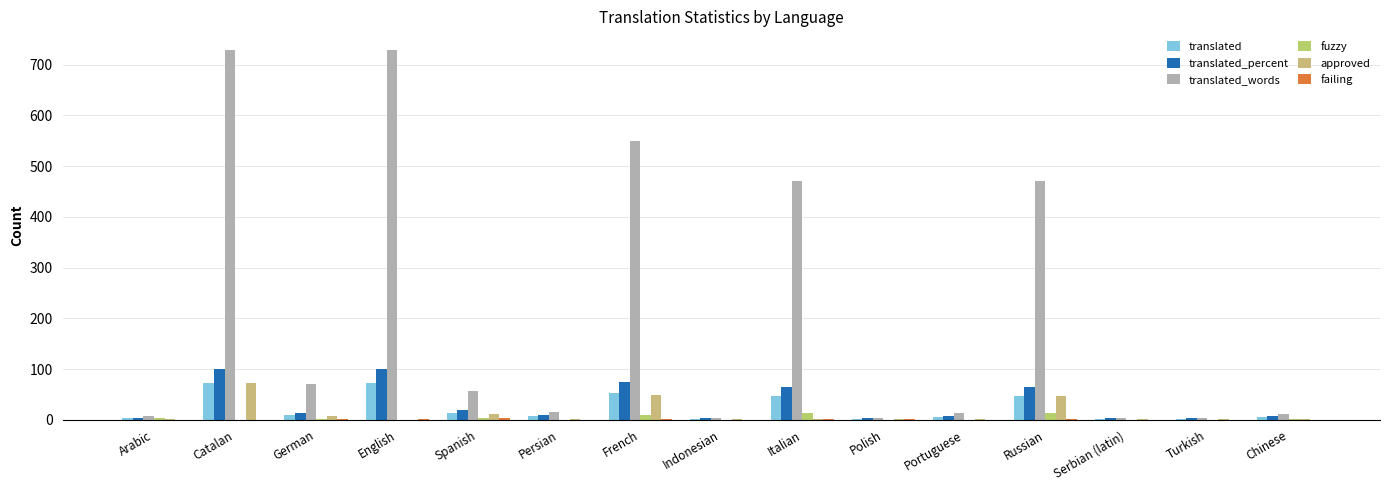

Which series has the largest total across all categories?

translated_words